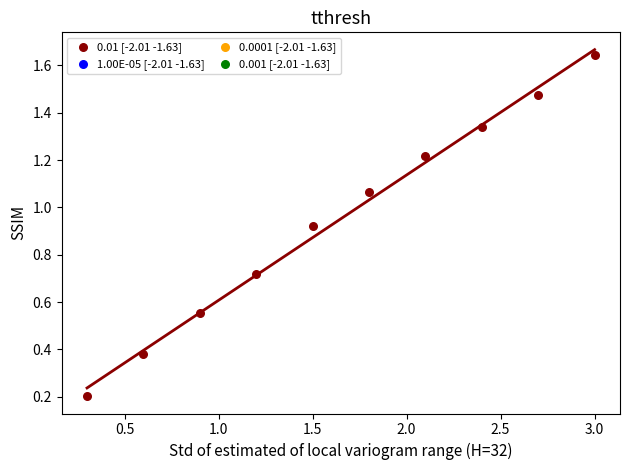

What is the range of X values (max minus min)?

2.7